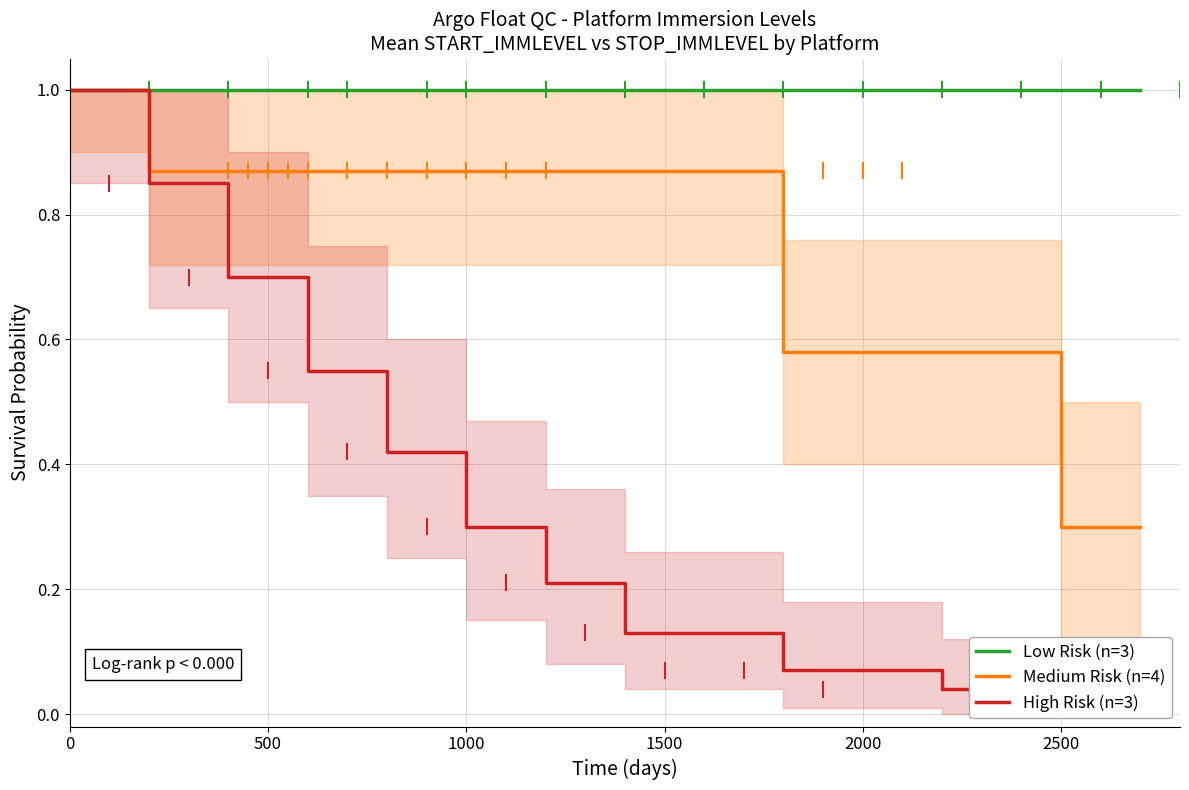

Which series has the largest total across all categories?

Low Risk (n=3)